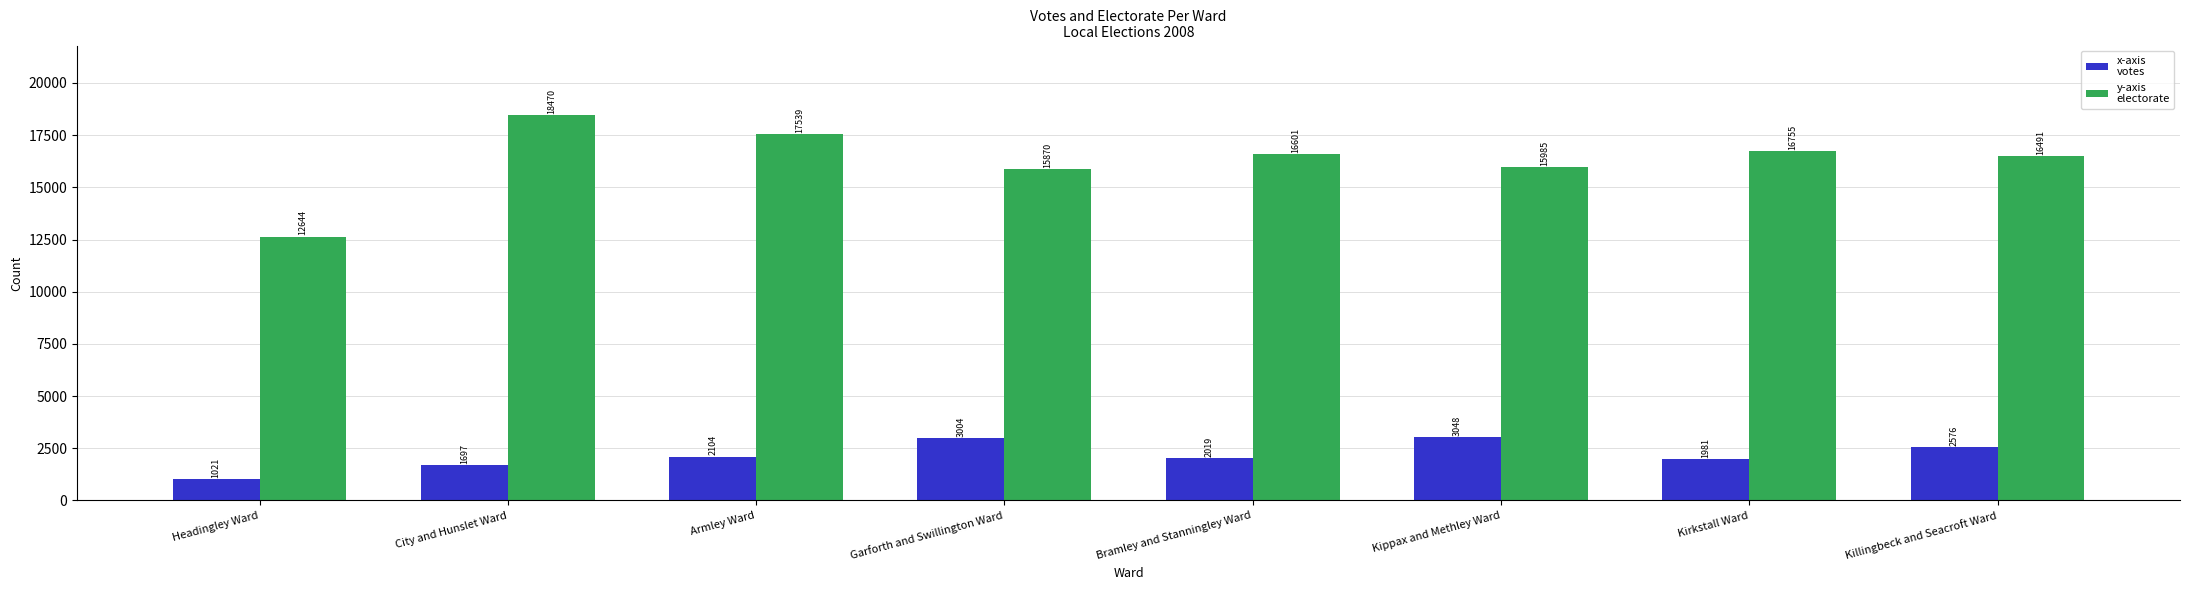

What is the maximum value shown in the chart?

18470